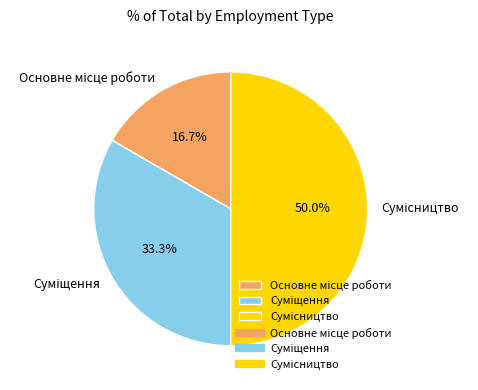

True or false: Основне місце роботи accounts for 17% of the total.

True